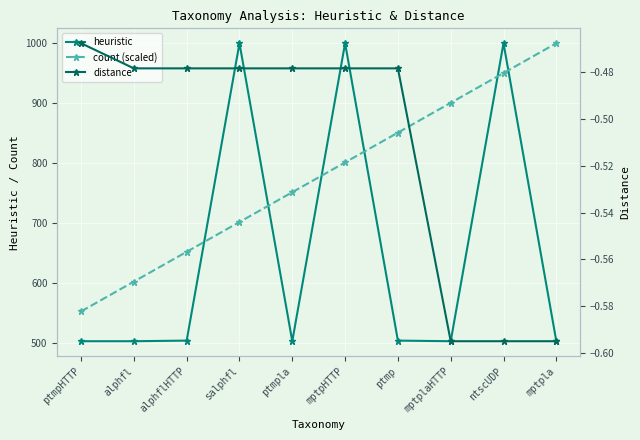

How many data points does each series have?

10